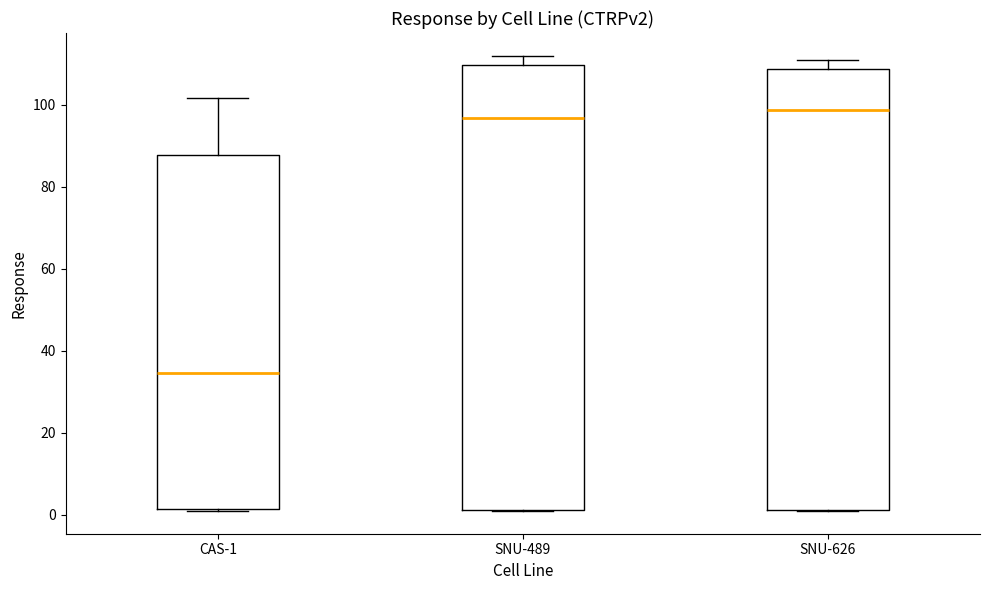

Where is the upper edge of the box for CAS-1 on the y-axis? The values are not printed on the chart, so give them approximately, as read against the axis.

88